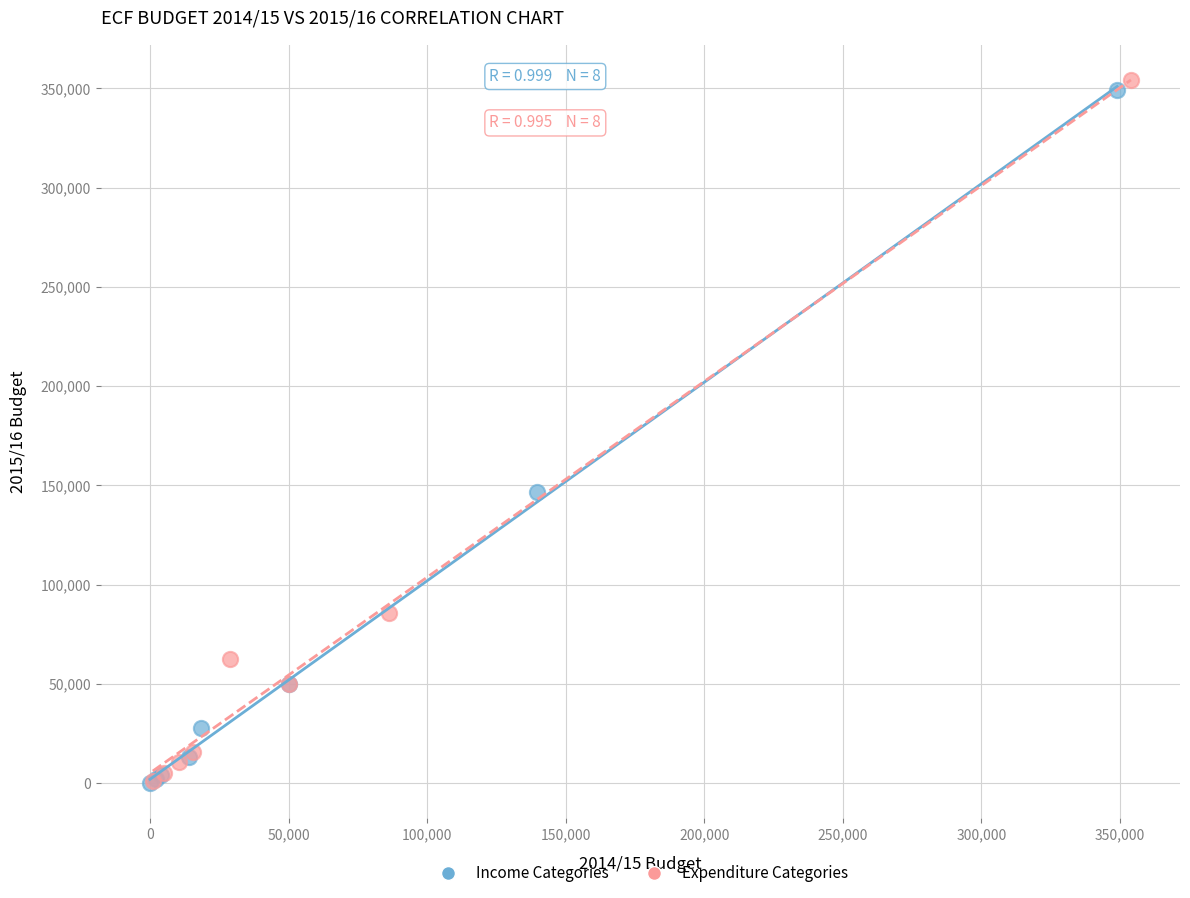

What are all the series names shown in the legend?

Income Categories, Expenditure Categories